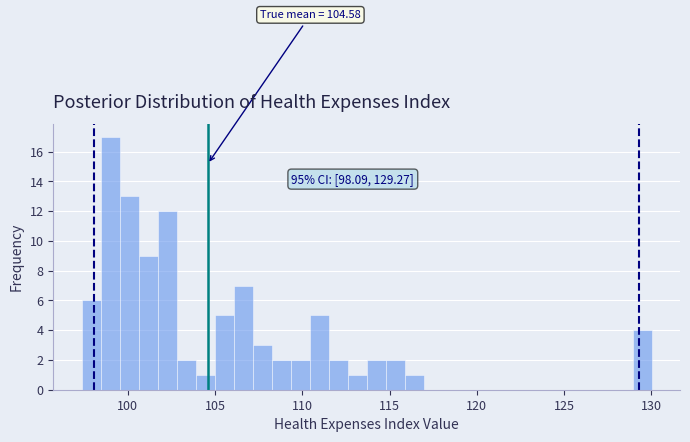

Read against the x-axis, roughly where is the centre of the tallest bar?

99.0